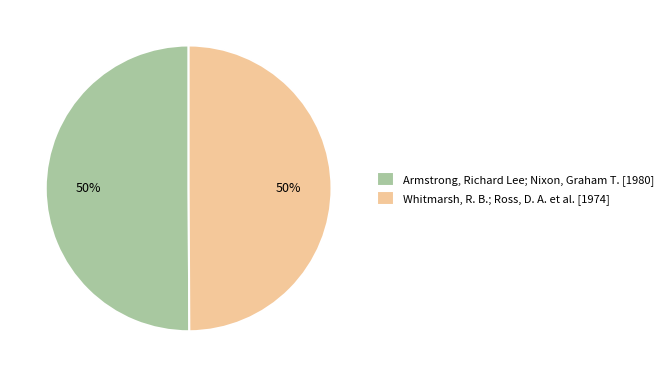

To the nearest percent, what is the average slice percentage?

50%